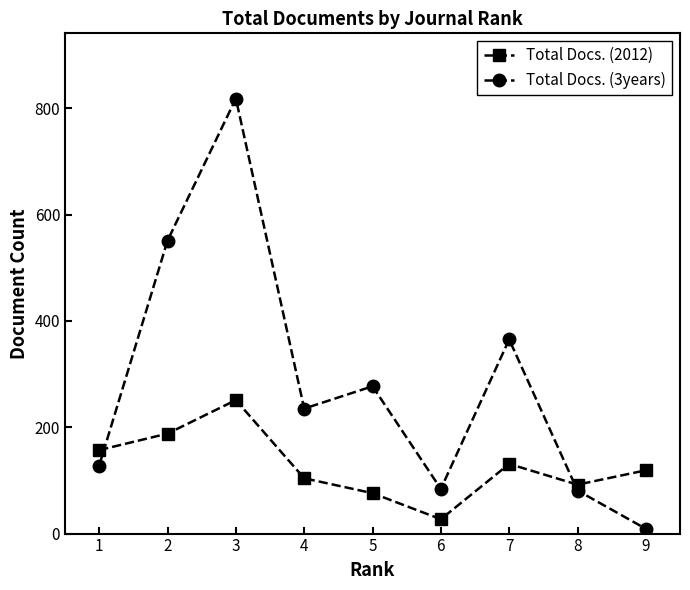

What is the total value across all series at 1?

285